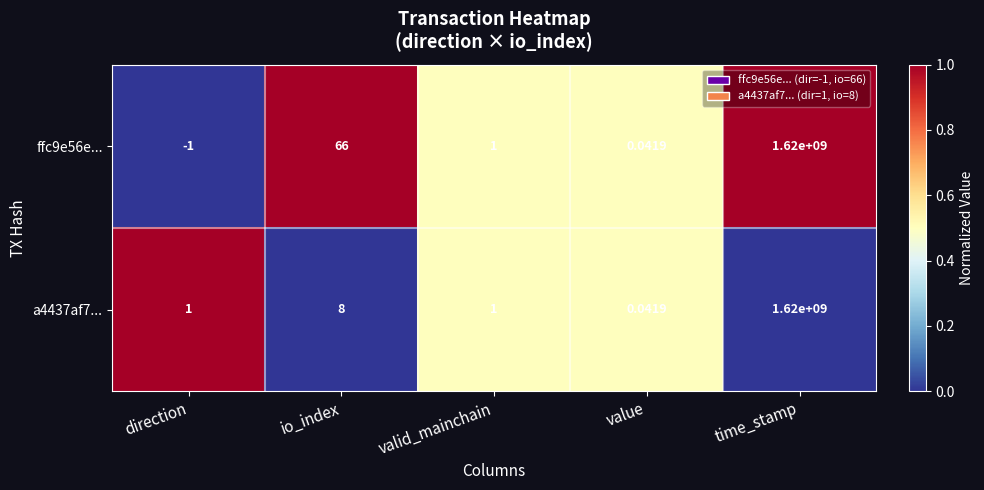

How many values in the a4437af7... series are below 1?

1